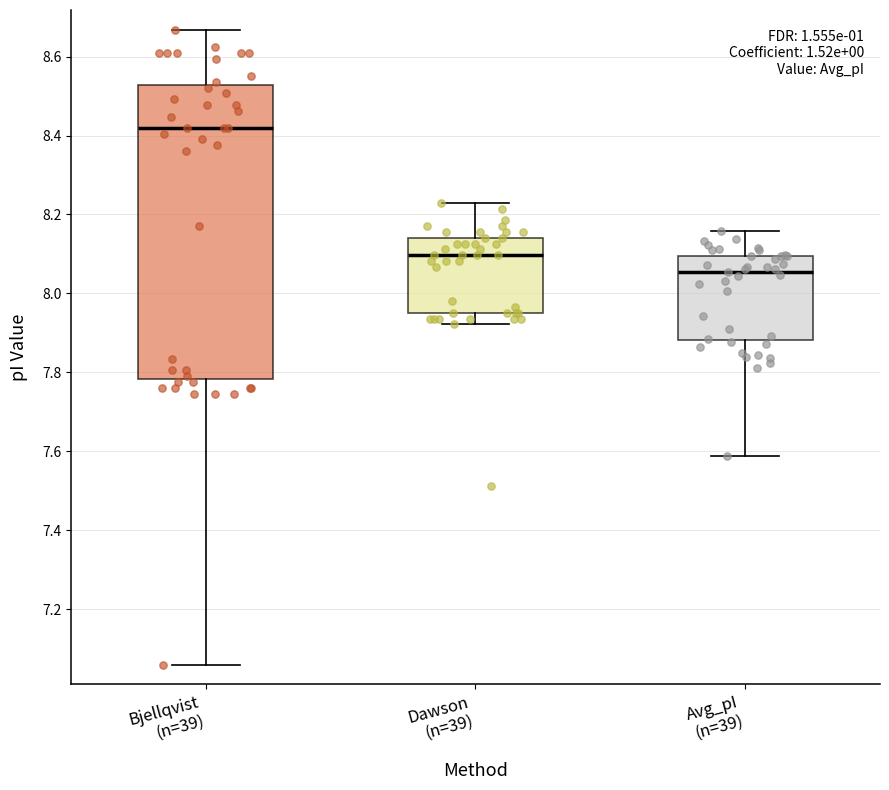

Reading left to right, transcribe this box plot: for each box, give where its median line is, the range the box spans, and where its two whiskers end, as read against the y-axis. The values are not printed on the chart, so give them approximately, as read against the axis.

Bjellqvist (n=39): median 8.42, box 7.78 to 8.52, whiskers 7.06 to 8.66
Dawson (n=39): median 8.10, box 7.96 to 8.14, whiskers 7.92 to 8.22
Avg_pI (n=39): median 8.06, box 7.88 to 8.10, whiskers 7.58 to 8.16